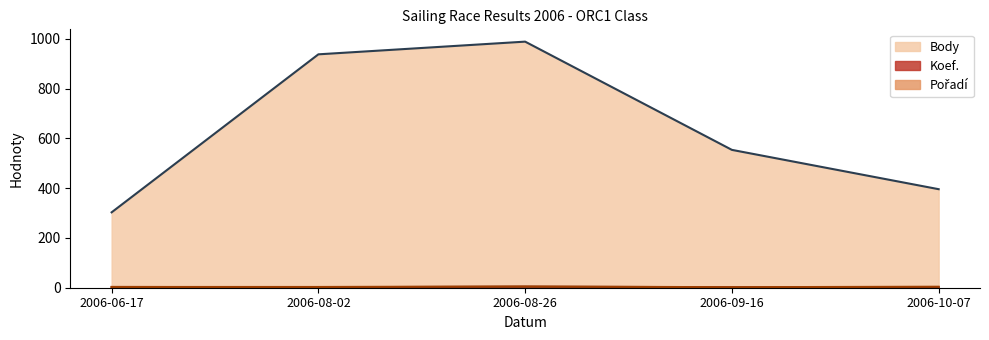

What is the maximum value shown in the chart?

989